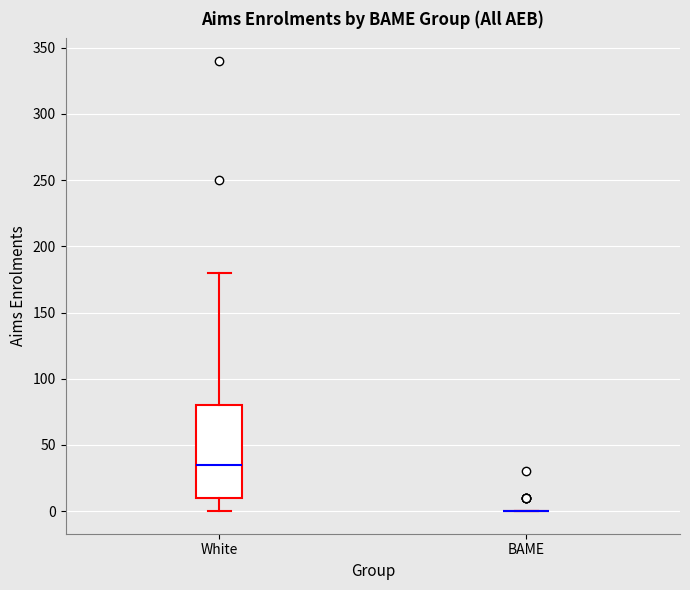

Reading left to right, read every box against the y-axis: the position of its median line, the range the box covers, and the ends of its whiskers. The values are not printed on the chart, so give them approximately, as read against the axis.

White: median 35, box 10 to 80, whiskers 0 to 180
BAME: box collapsed to a line at 0, whiskers 0 to 0